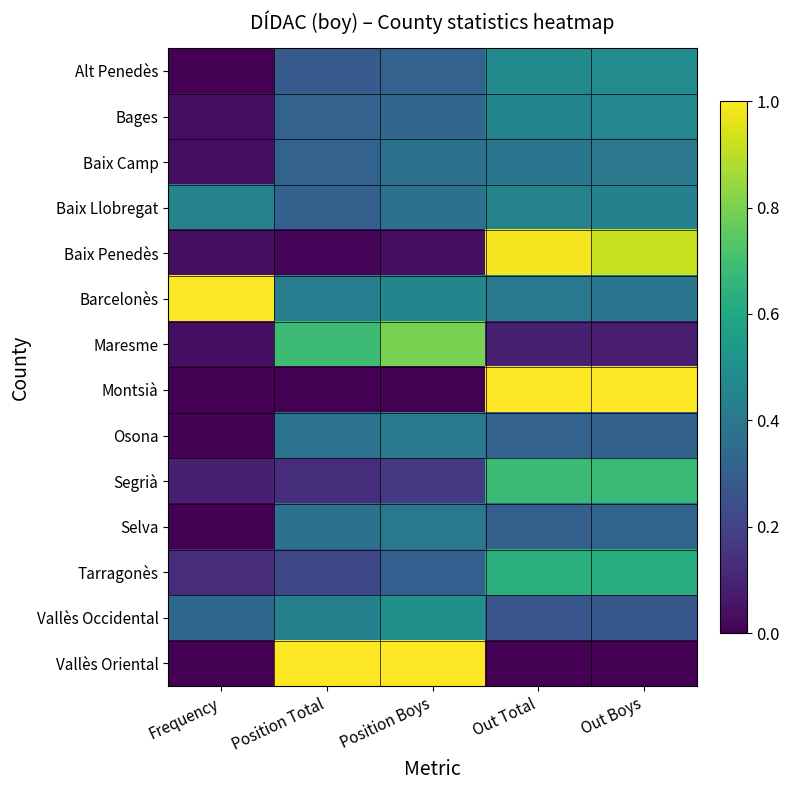

At which category is the sum across all series the highest?

Out Total